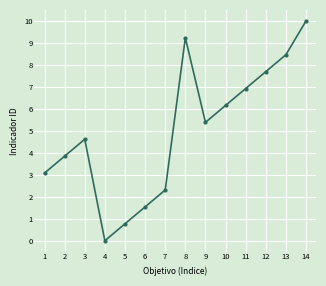

List the labels in order of value, smallest first.

4, 5, 6, 7, 1, 2, 3, 9, 10, 11, 12, 13, 8, 14